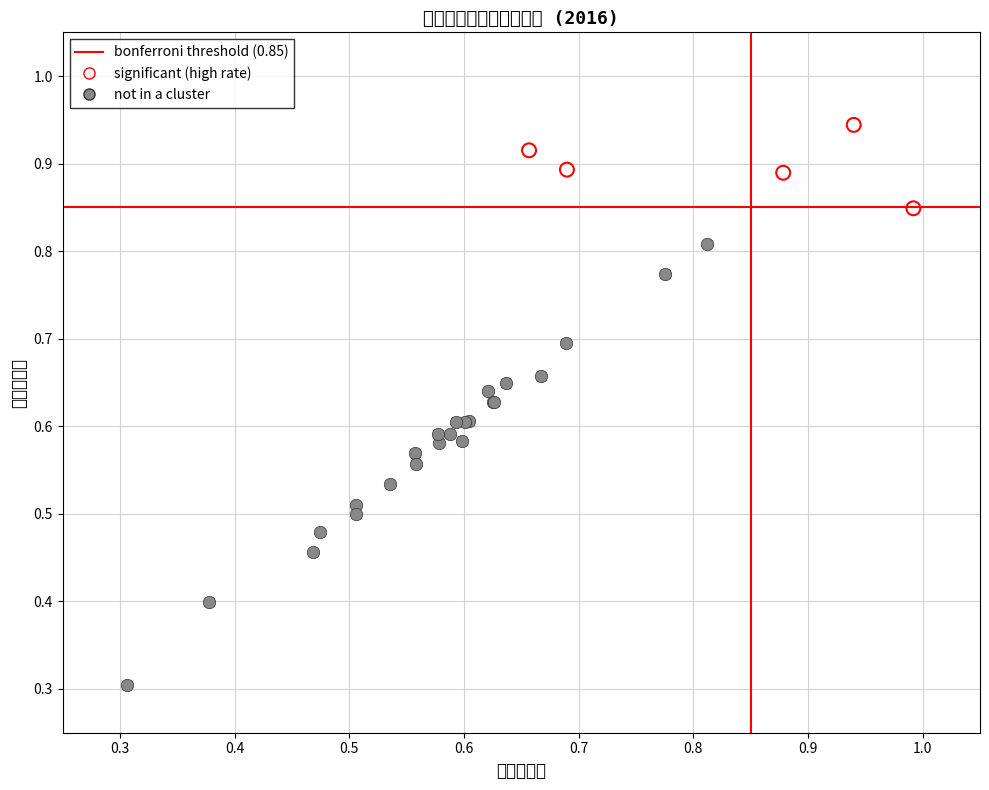

Which series reaches the minimum Y coordinate?

not in a cluster